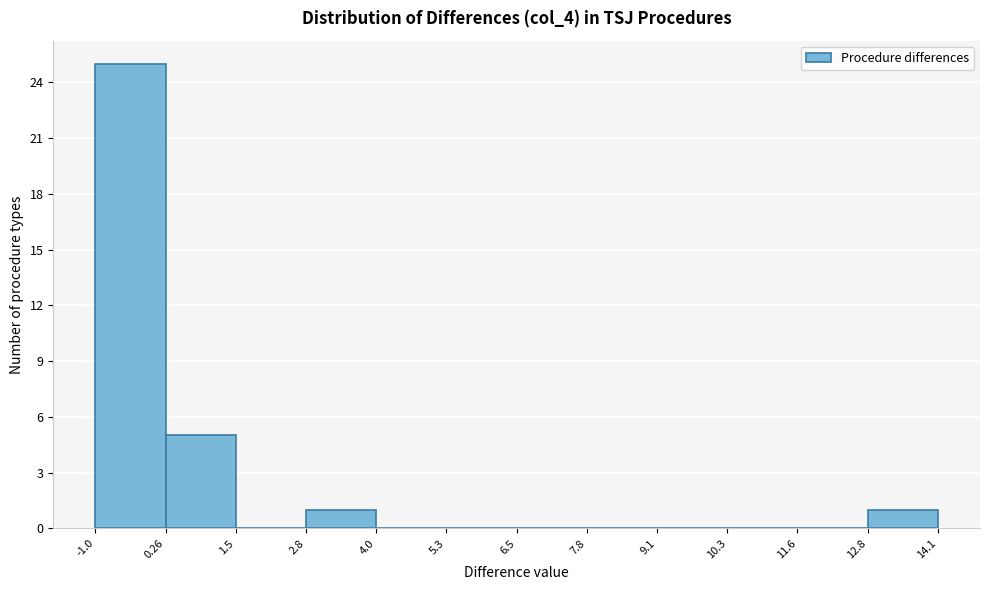

Reading left to right, transcribe this chart: for each bar, give the range it covers on the x-axis and its height. The values are not printed on the chart, so give them approximately, as read against the axis.

-1.0 to 0.26: 25
0.26 to 1.5: 5
1.5 to 2.8: 0
2.8 to 4.0: 1
4.0 to 5.3: 0
5.3 to 6.5: 0
6.5 to 7.8: 0
7.8 to 9.1: 0
9.1 to 10.3: 0
10.3 to 11.6: 0
11.6 to 12.8: 0
12.8 to 14.1: 1